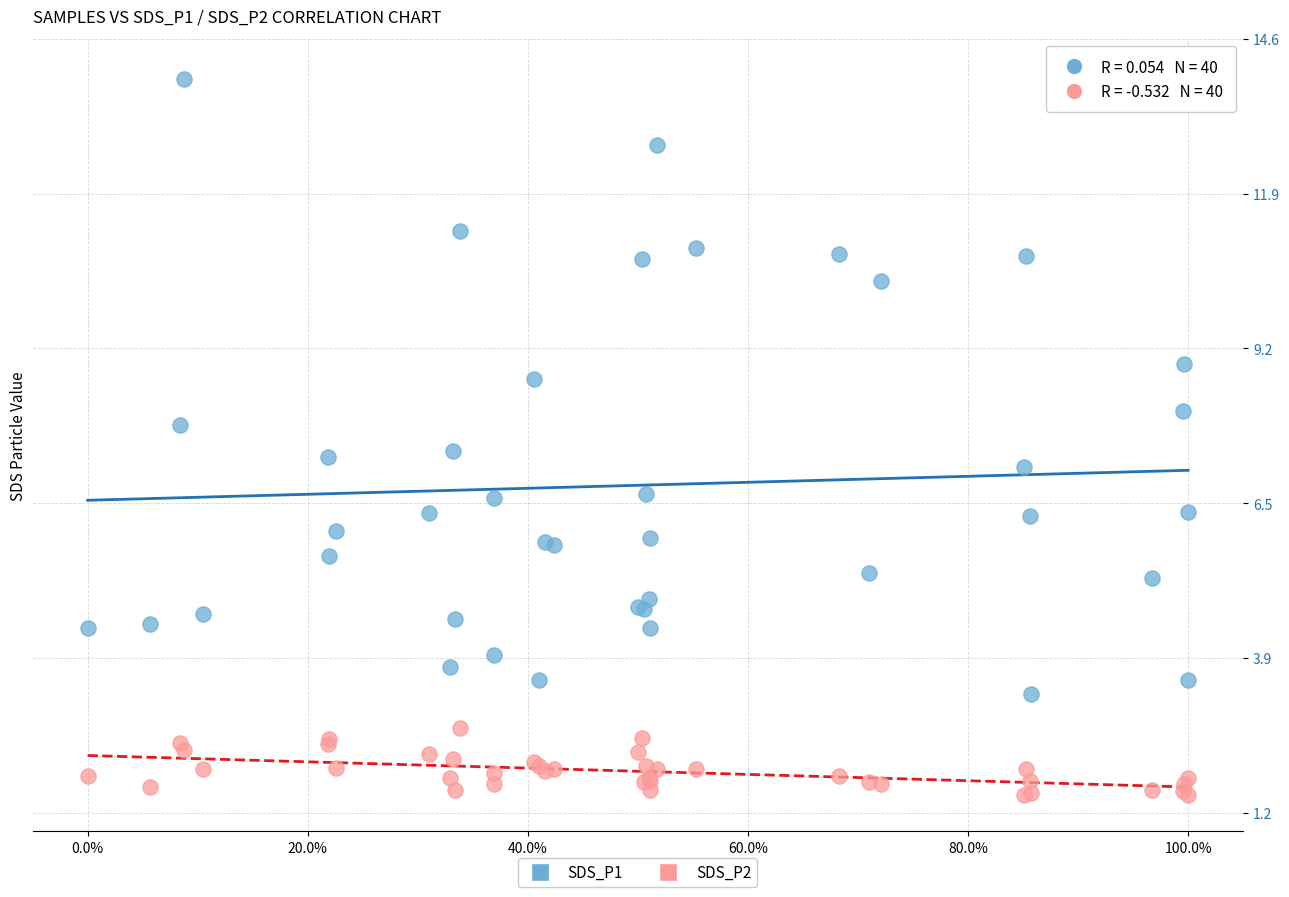

Which series reaches the minimum Y coordinate?

SDS_P2